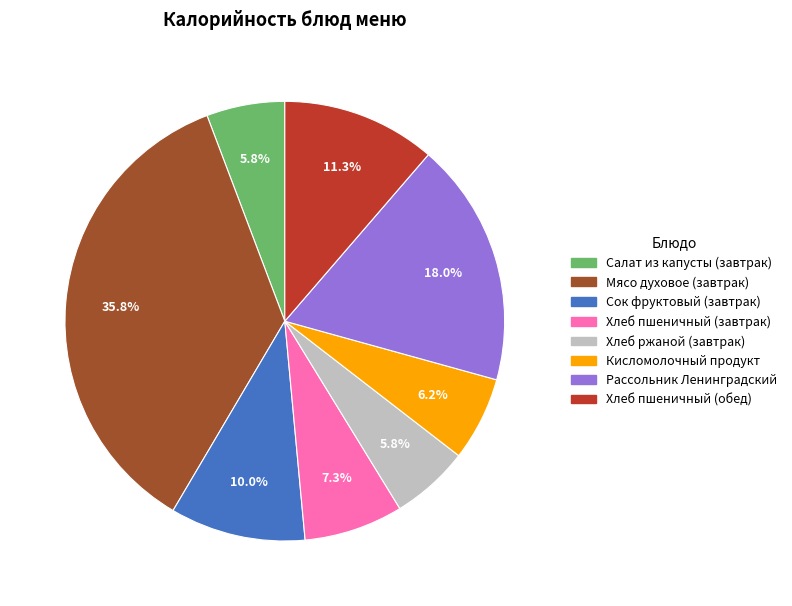

Which category has the biggest portion of the pie?

Мясо духовое (завтрак)